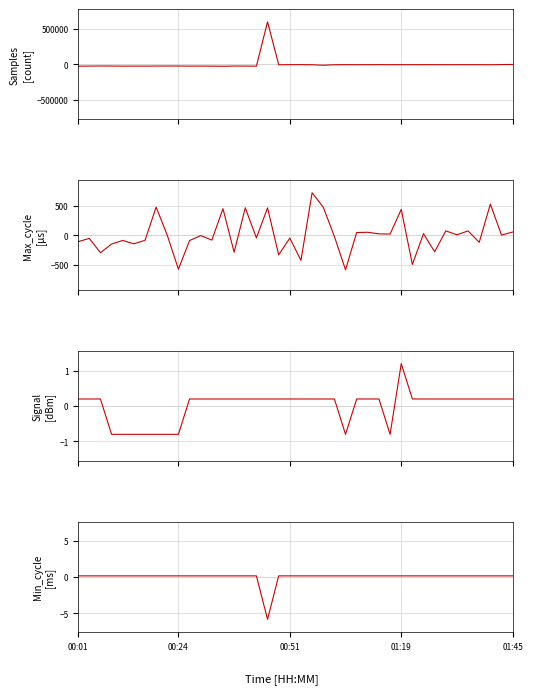

True or false: Signal has more than 1 points higher than both neighbors.

False